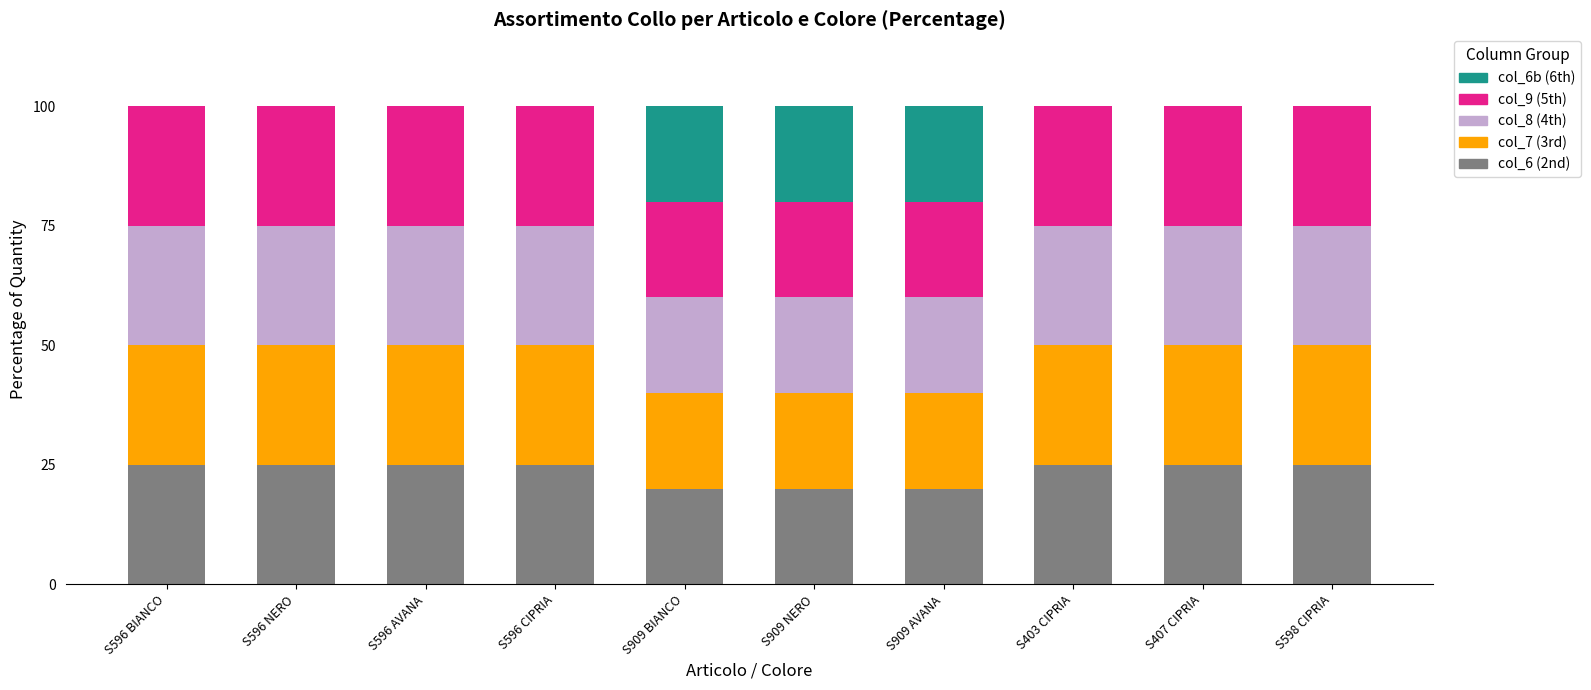

Are the bars horizontal?

No